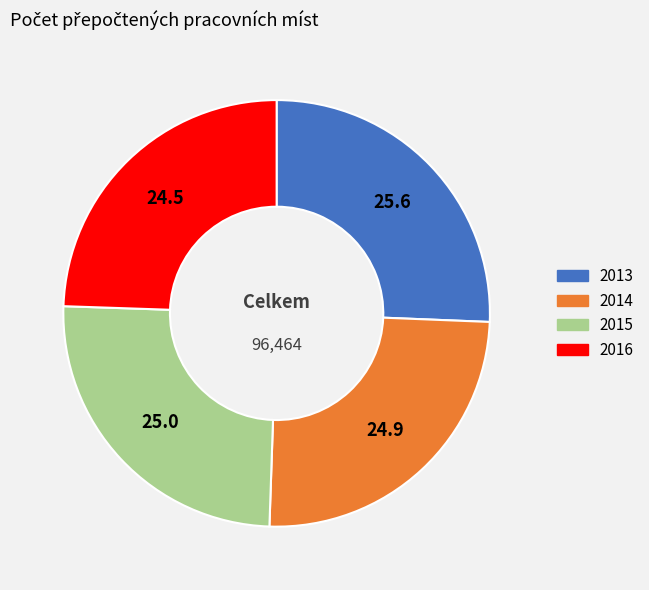

Approximately how many times larger is the value at 2016 compared to 2013?

1.0